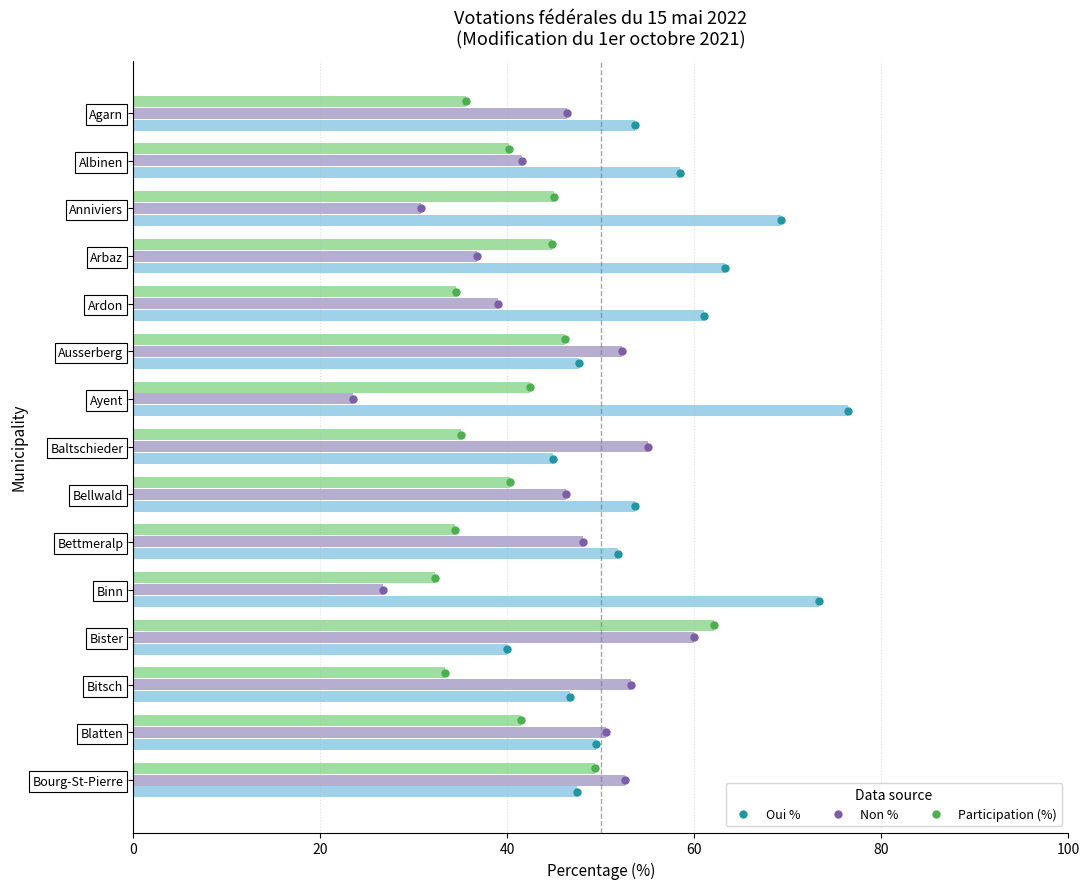

At which category is the sum across all series the highest?

Bister